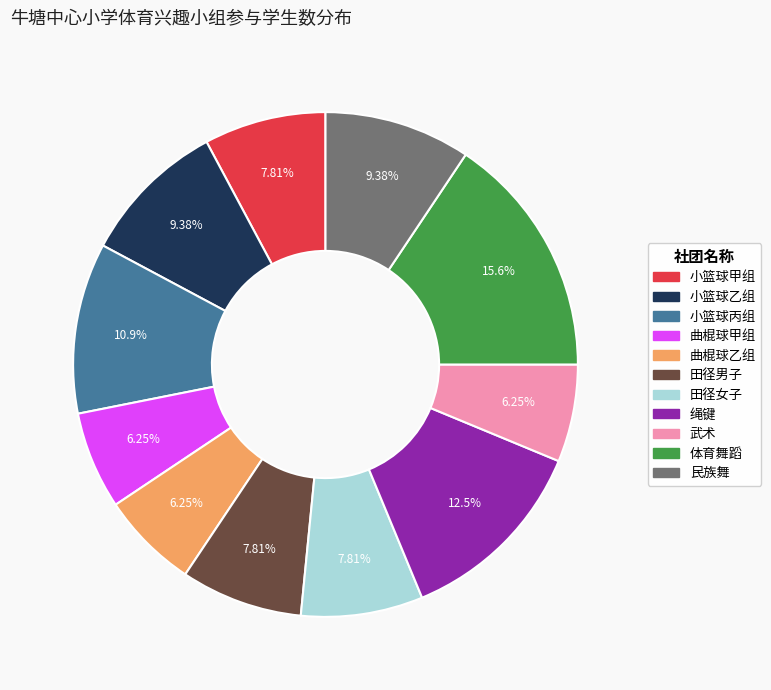

Combined, do 小篮球乙组 and 曲棍球乙组 account for over 50%?

No